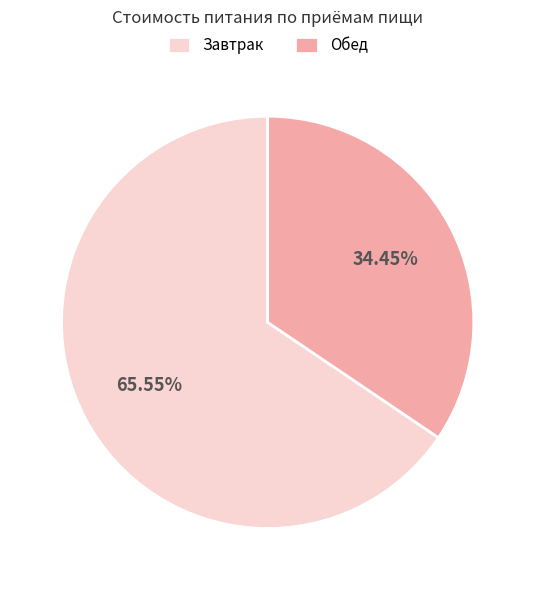

Which slice is the largest?

Завтрак